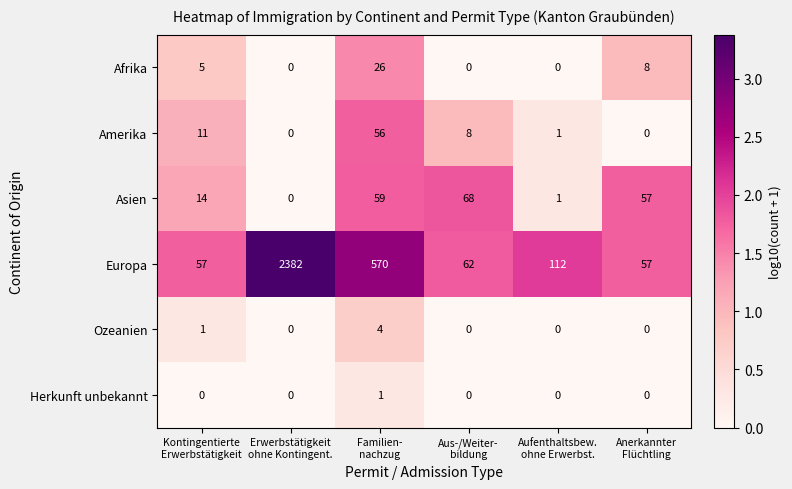

What is the difference between the highest and lowest values at Anerkannter
Flüchtling?

57